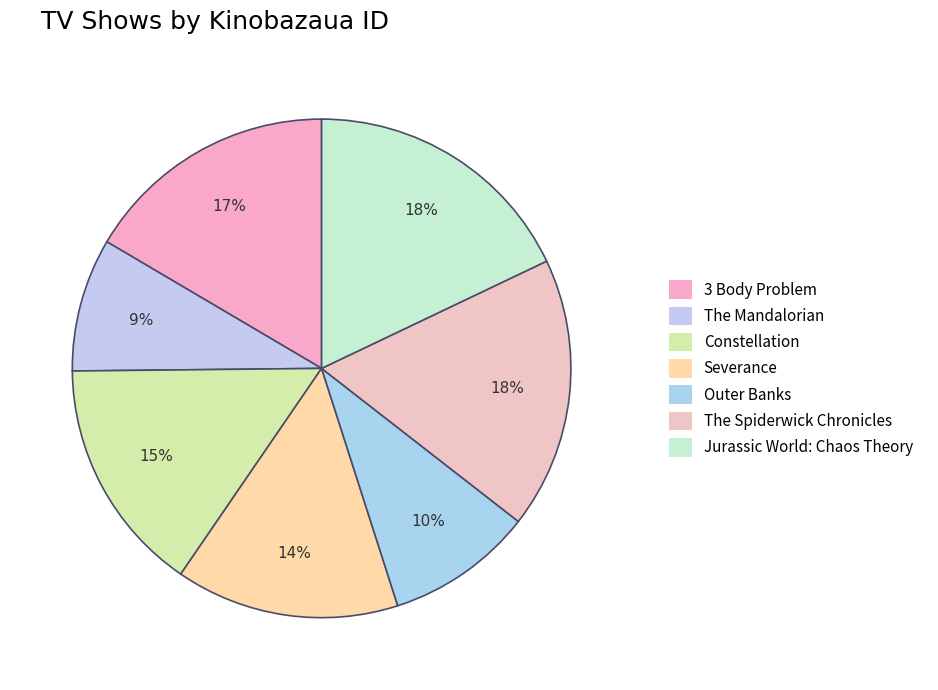

Is there any slice that represents more than half of the pie?

No